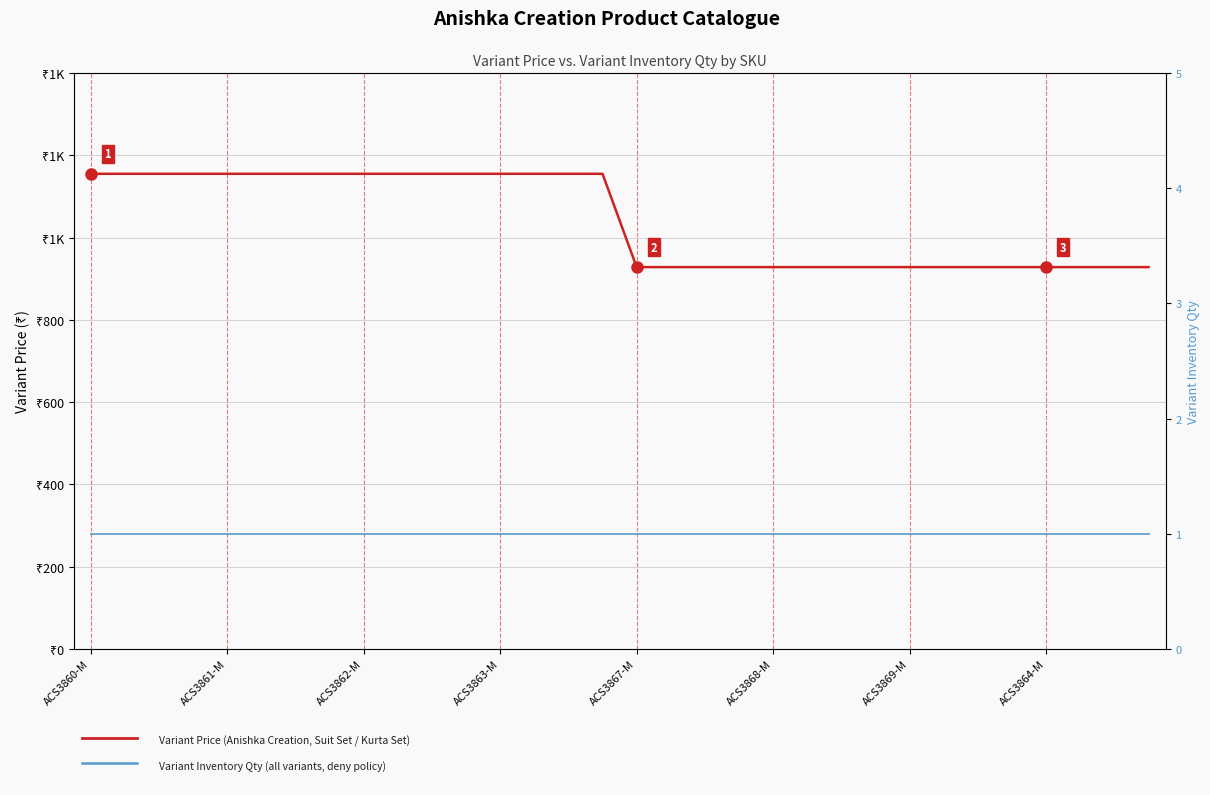

What is the highest value of the Variant Price series?

1155.0